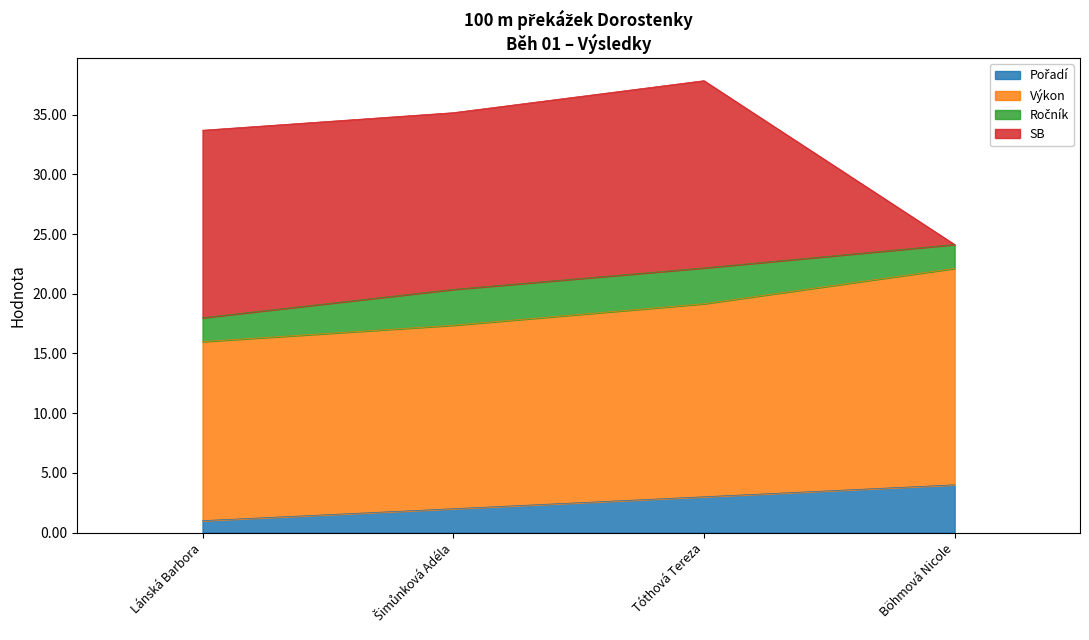

What is the total value across all series at Lánská Barbora?

33.7